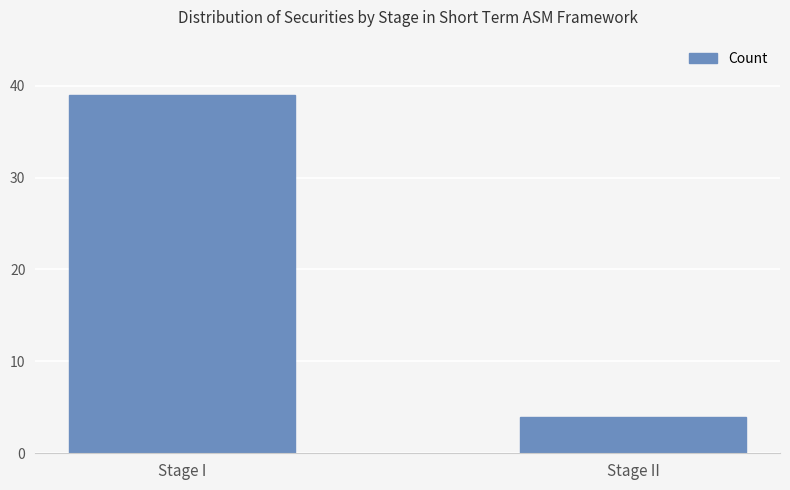

What is the label of the 1st bar from the left?

Stage I